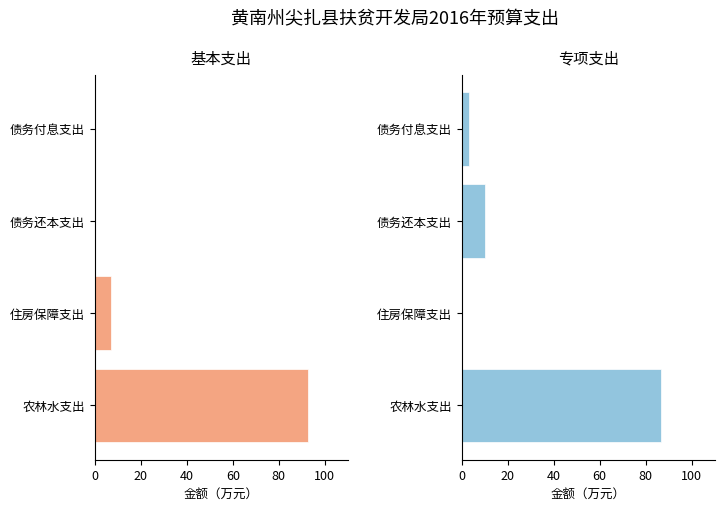

What is the label of the 4th bar from the left?

债务付息支出